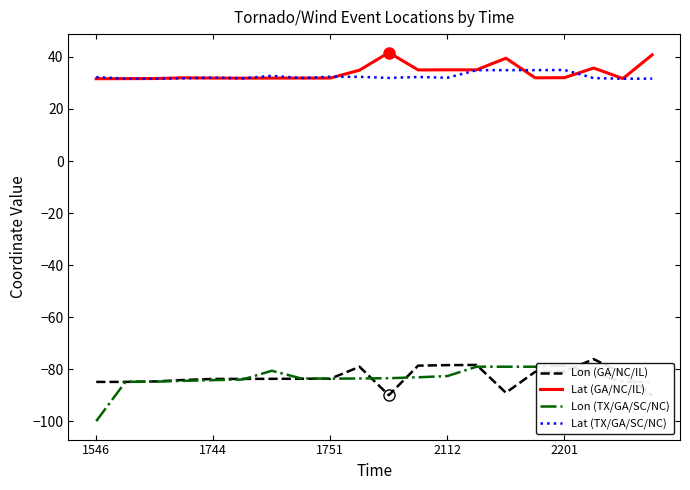

Where is Lat (TX/GA/SC/NC) nearest to the value 33?

6